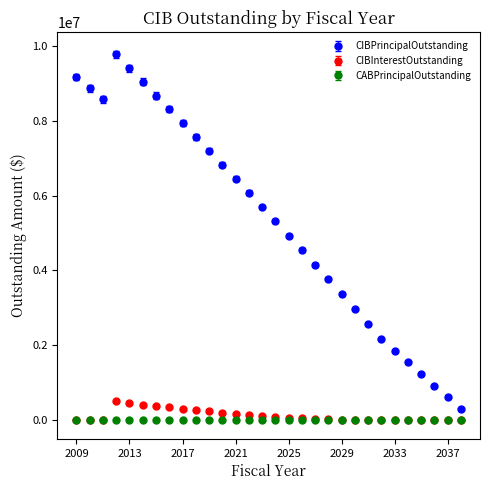

Which series has the widest spread of values?

CIBPrincipalOutstanding